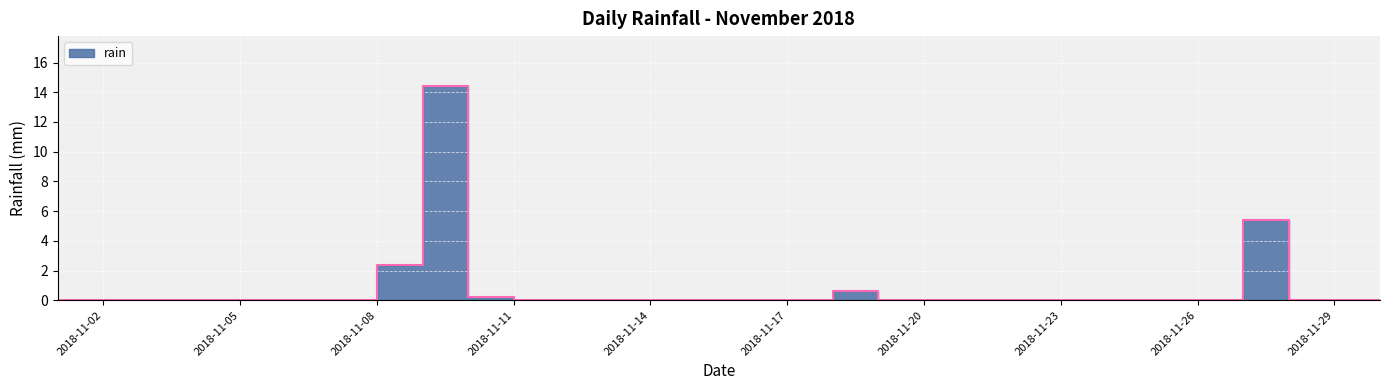

At which category does the chart reach its peak across all series?

2018-11-09